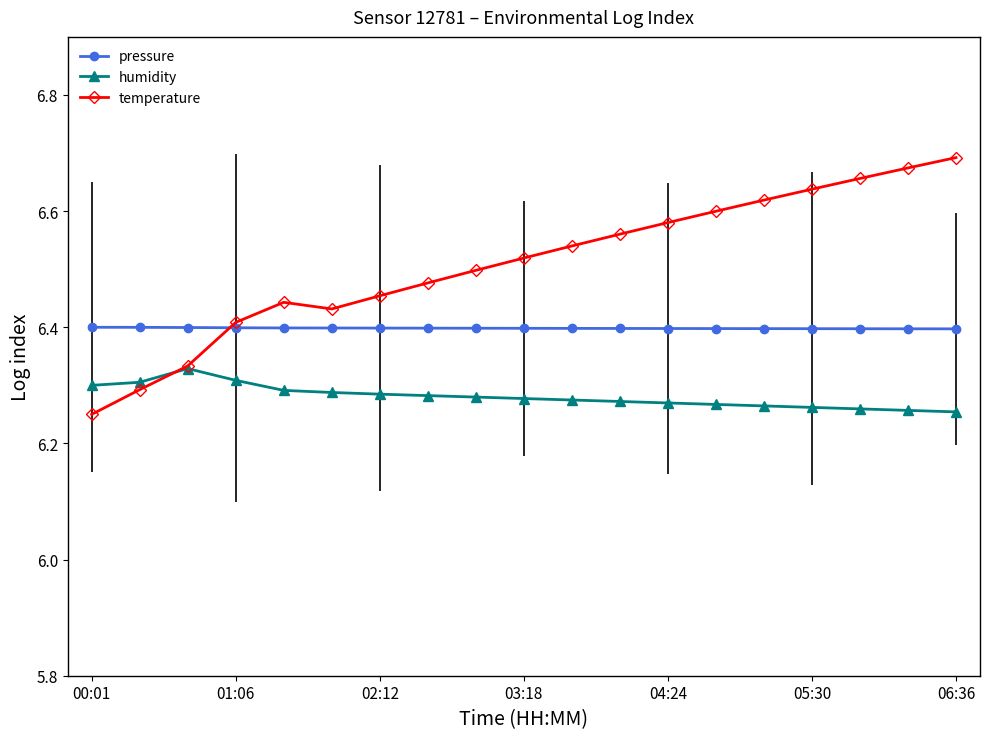

Rank the series by their average value, from lowest to highest.

humidity, pressure, temperature